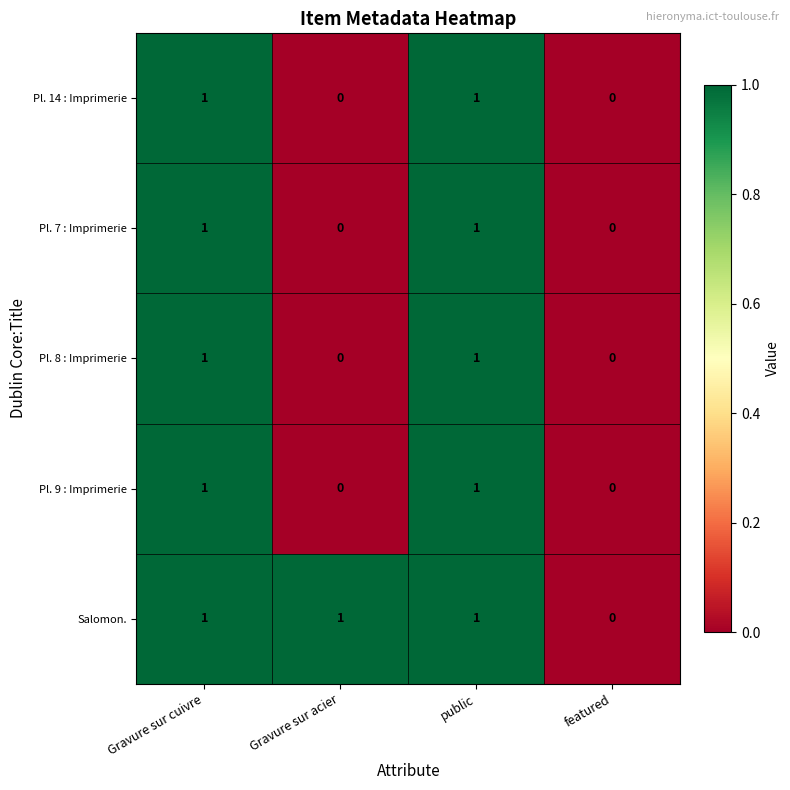

The Pl. 8 : Imprimerie series shows 0 at Gravure sur acier. True or false?

True